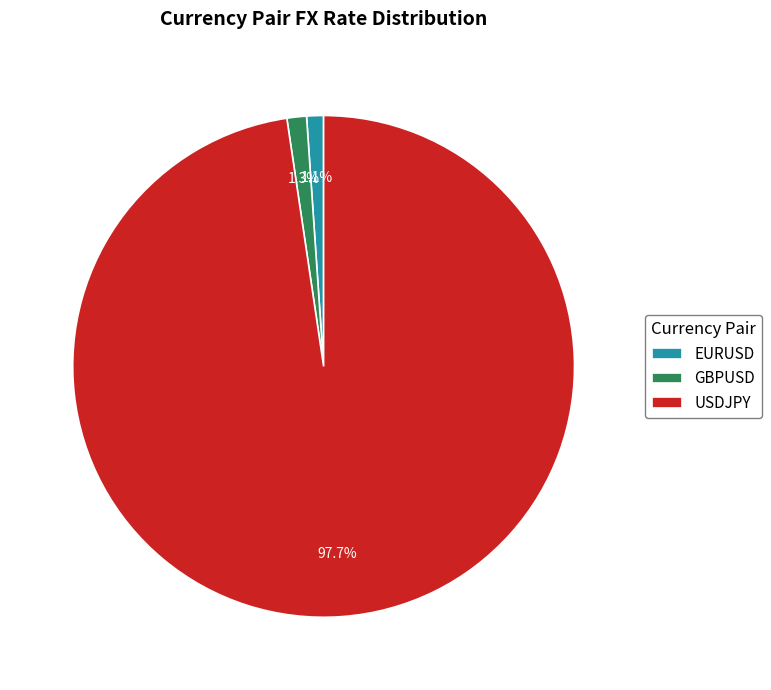

Which category accounts for the majority?

USDJPY